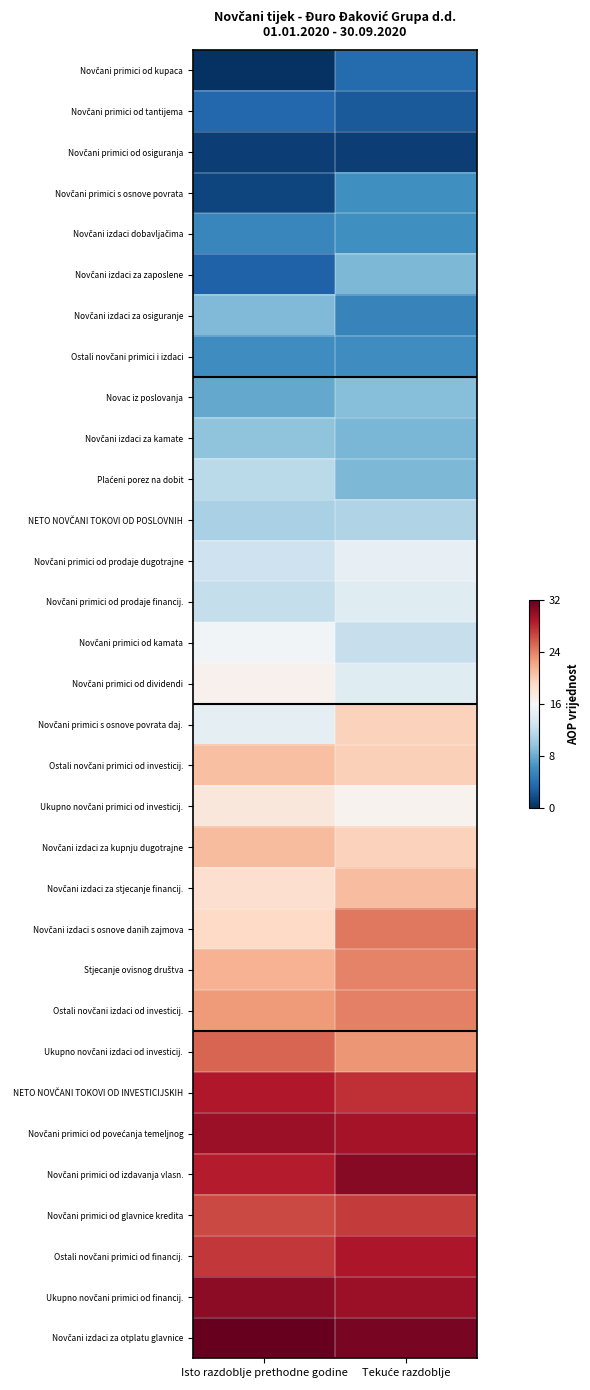

Which series has the largest range (max minus min)?

Novčani izdaci za zaposlene